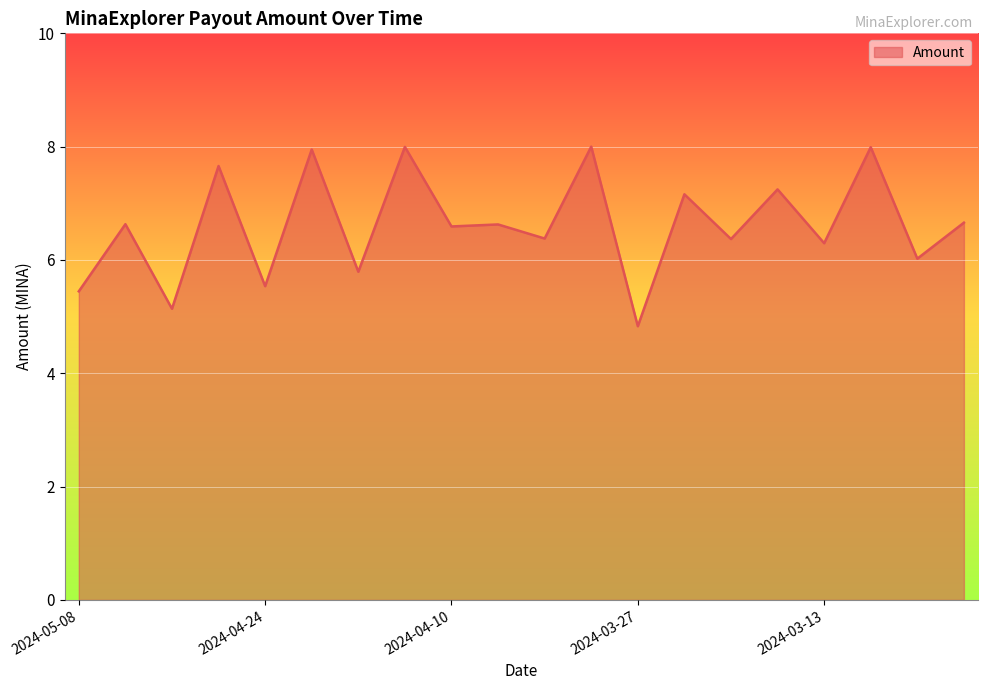

How many lines are shown in the chart?

1